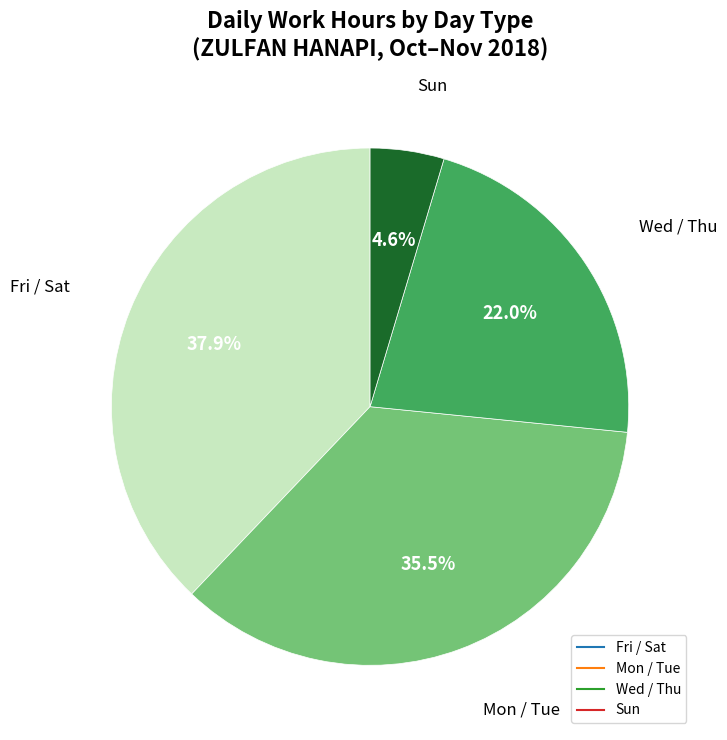

Is there a majority slice in this chart?

No